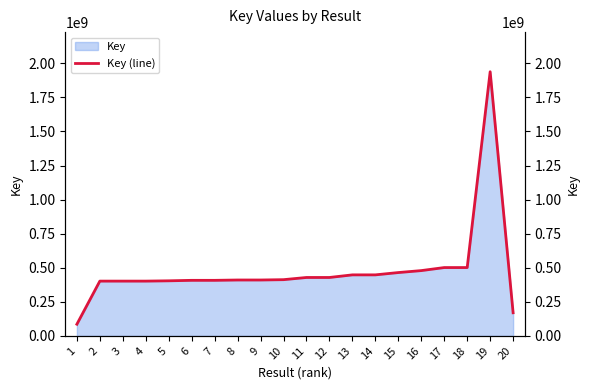

What is the value of the 8th point from the left?

410096701